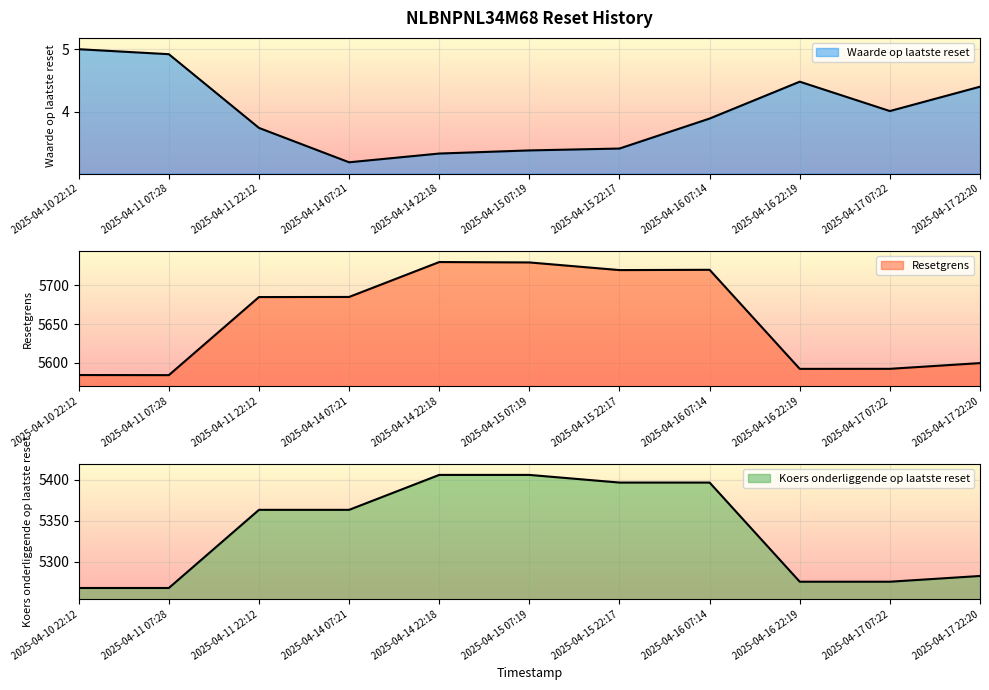

Is it true that Koers onderliggende op laatste reset equals 2978.4 at 2025-04-11 22:12?

False